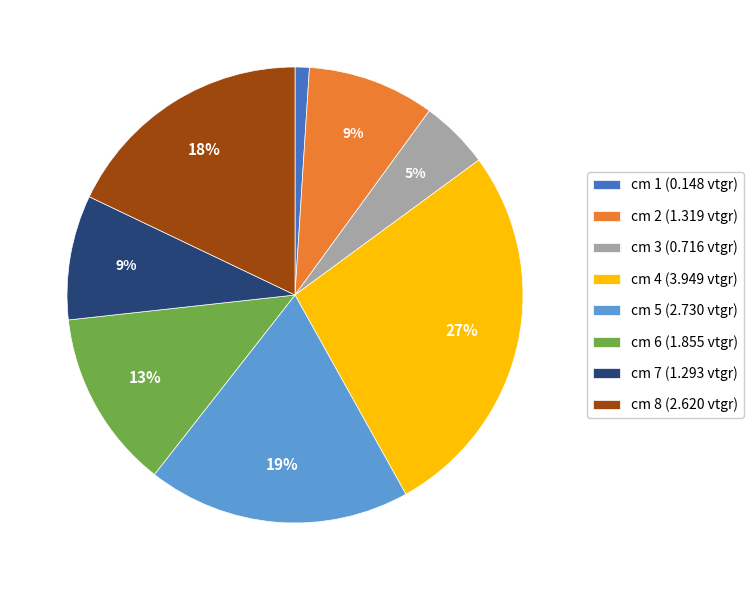

Is the sum of cm 1 (0.148 vtgr) and cm 5 (2.730 vtgr) greater than half?

No